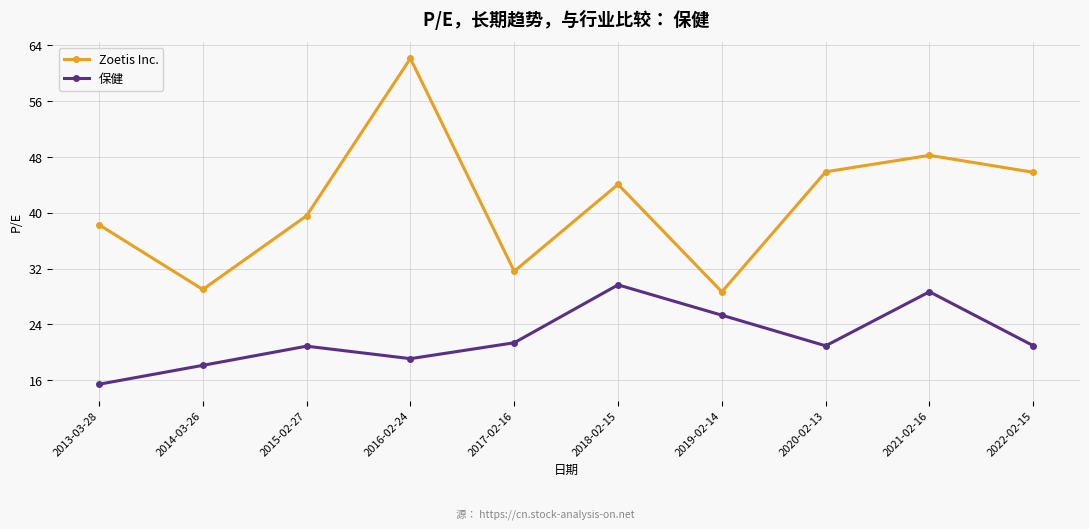

What is the average value of the 保健 series?

22.1